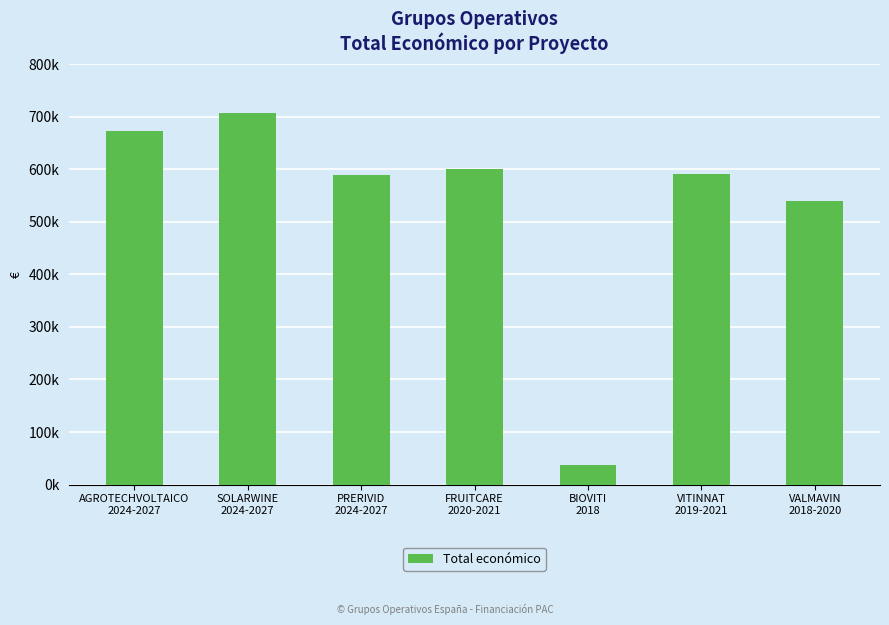

At which label is the value closest to 371672?

VALMAVIN
2018-2020